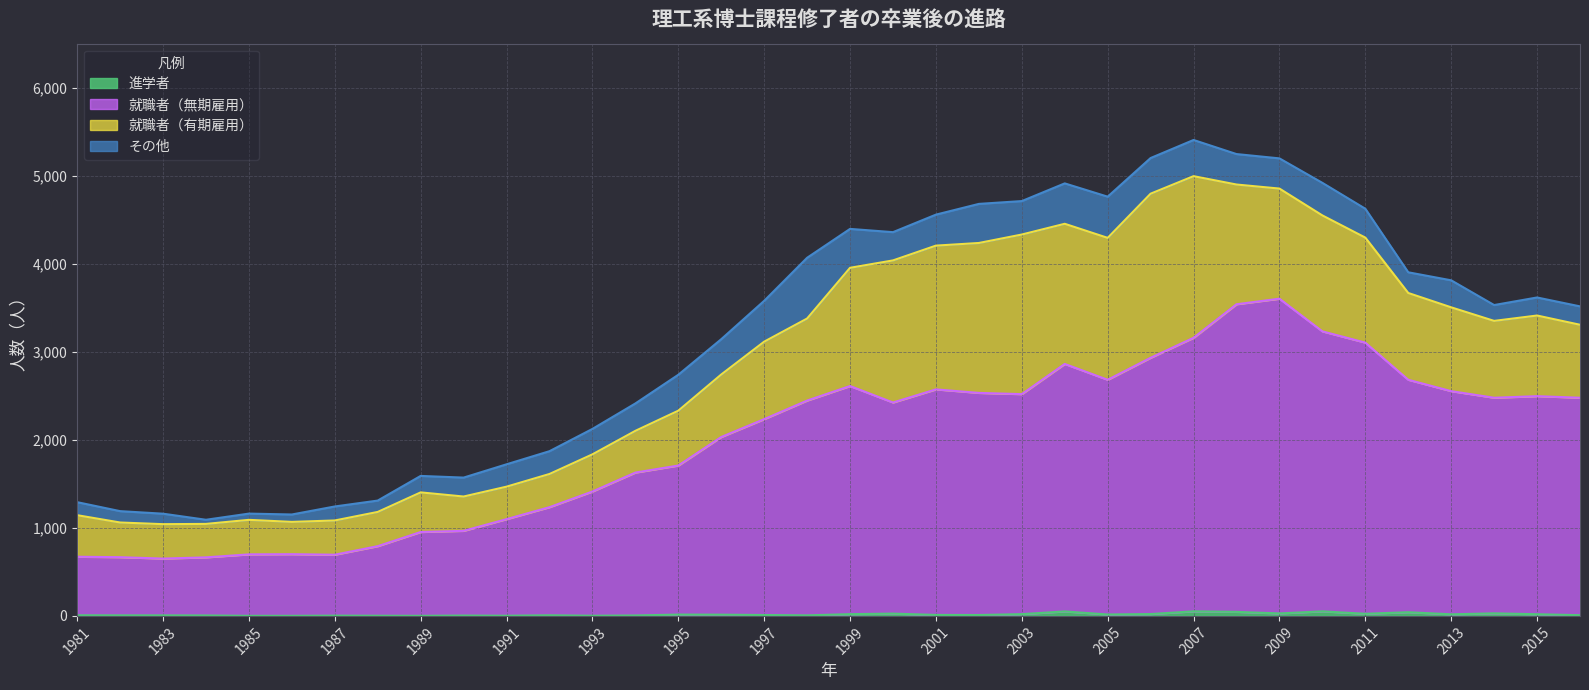

What is the difference between the 進学者 values at 1981 and 1983?

1